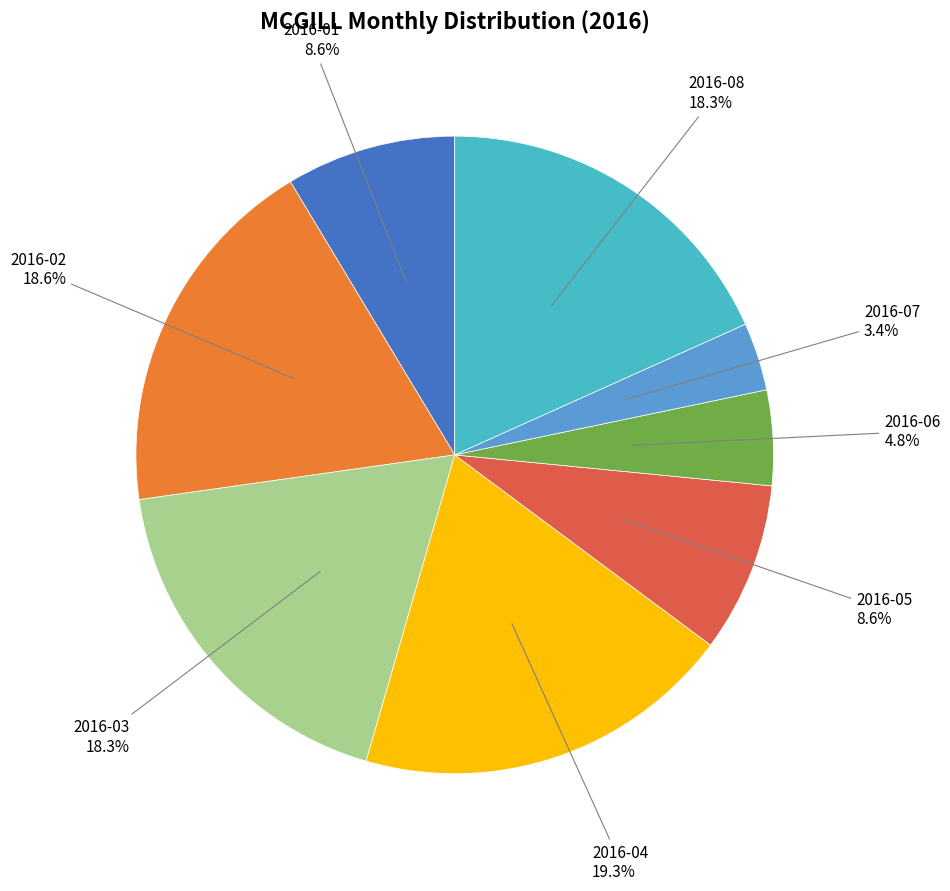

Is there any slice that represents more than half of the pie?

No